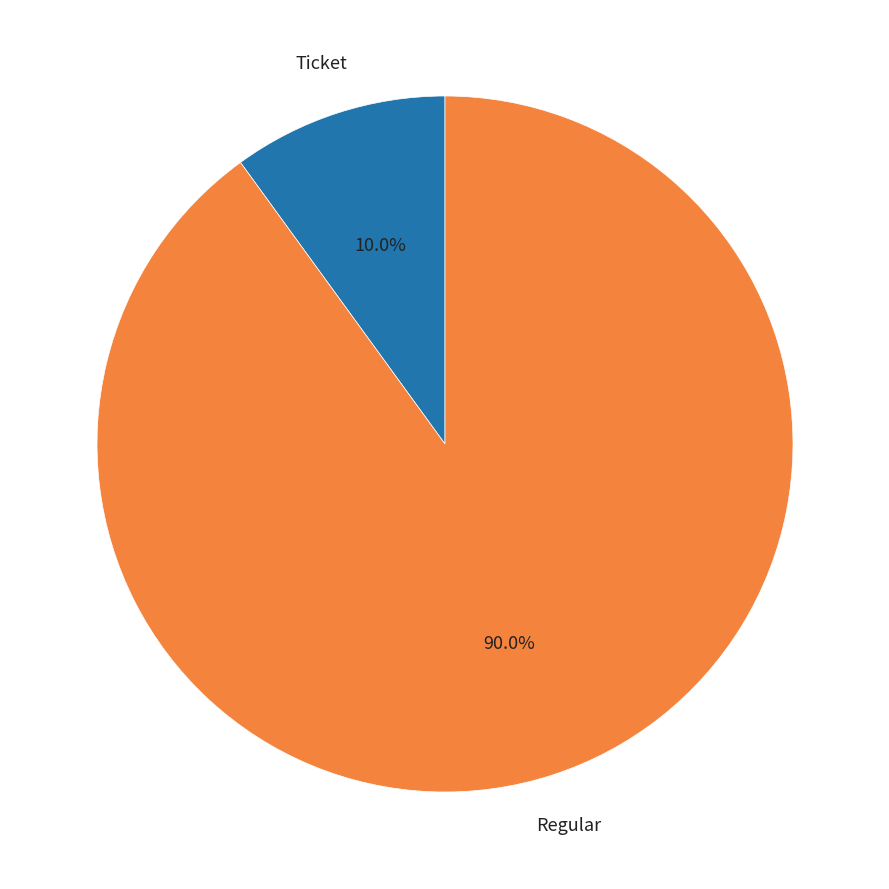

To the nearest percent, what percentage of the pie is Regular?

90%